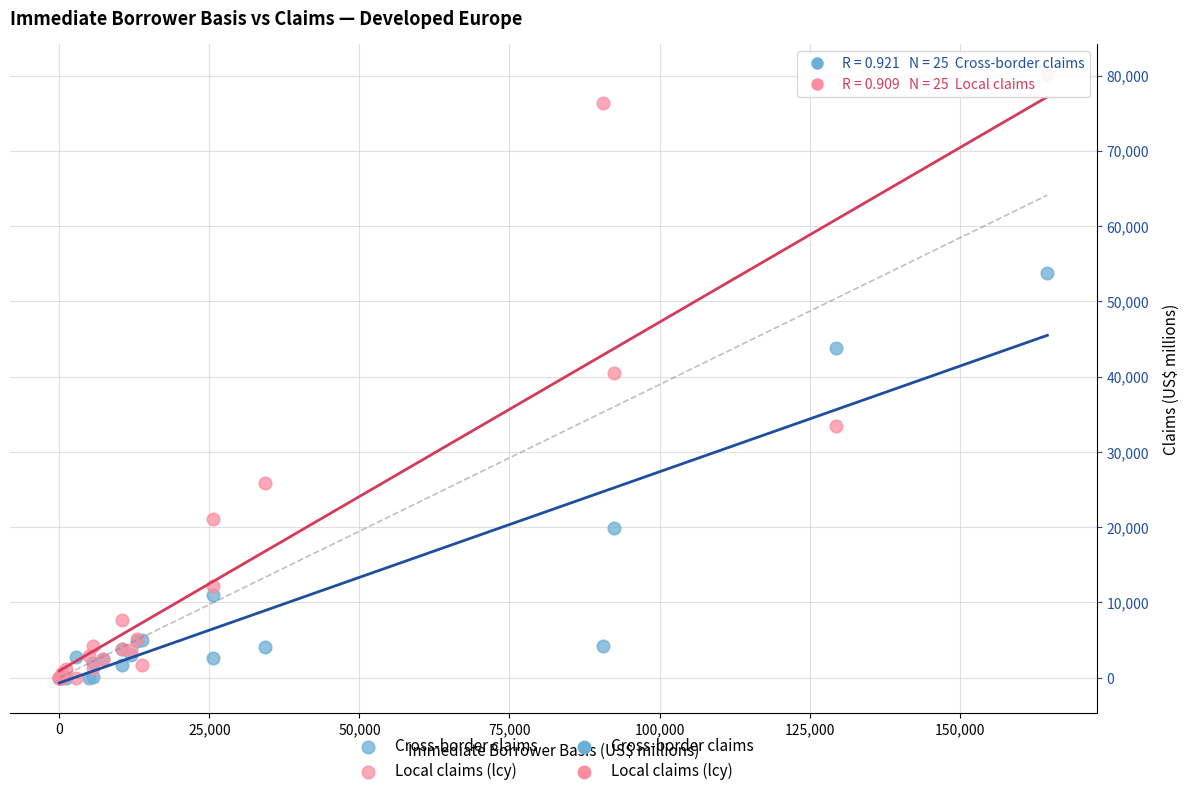

Which series has the largest Y range (max minus min)?

Local claims (lcy)